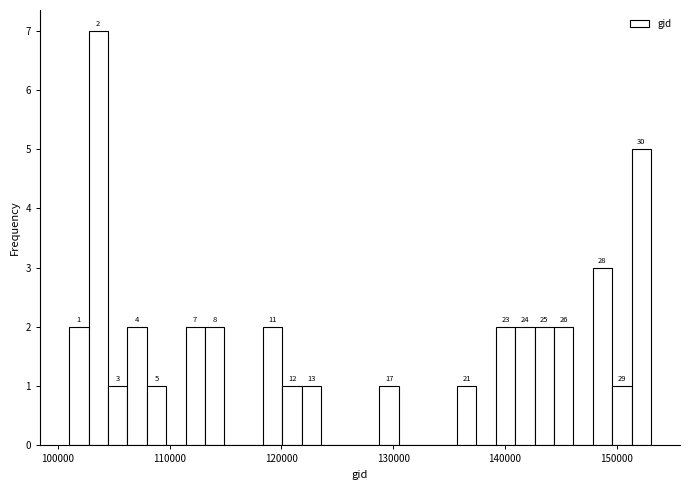

Read against the x-axis, roughly where is the centre of the tallest bar?

104000